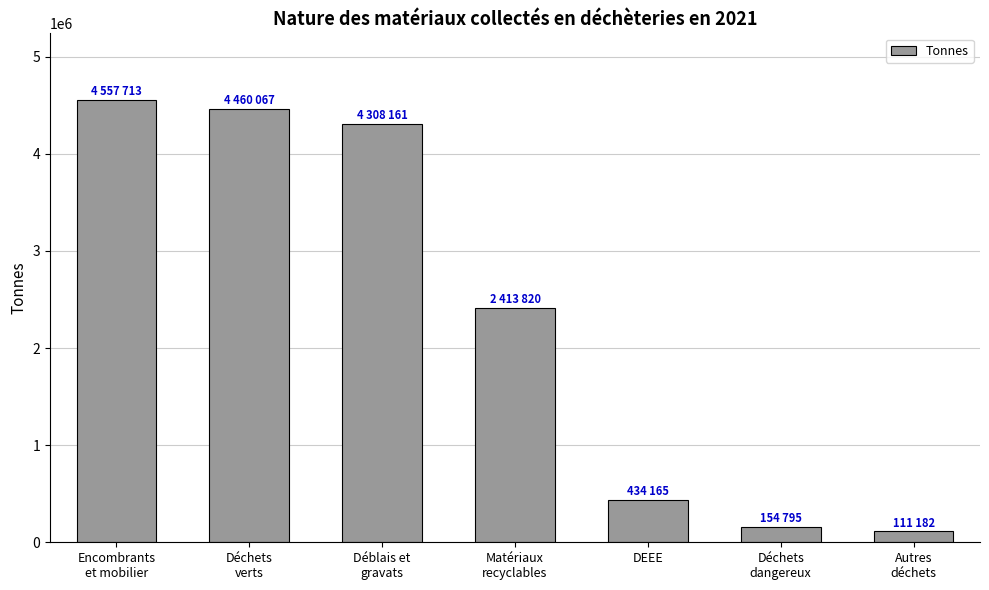

List the labels in order of value, largest first.

Encombrants
et mobilier, Déchets
verts, Déblais et
gravats, Matériaux
recyclables, DEEE, Déchets
dangereux, Autres
déchets